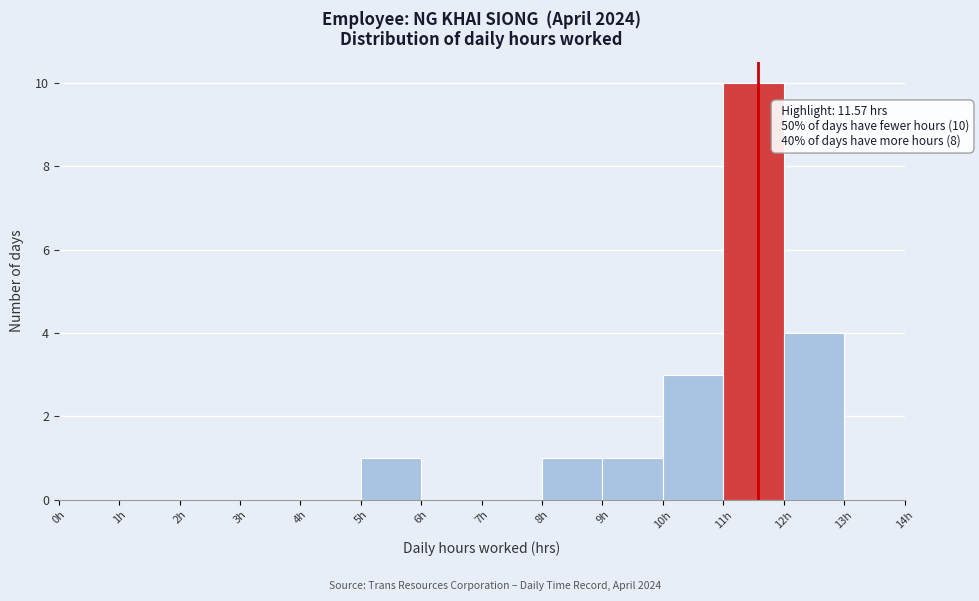

Over which range of the x-axis is the bar tallest?

11 to 12